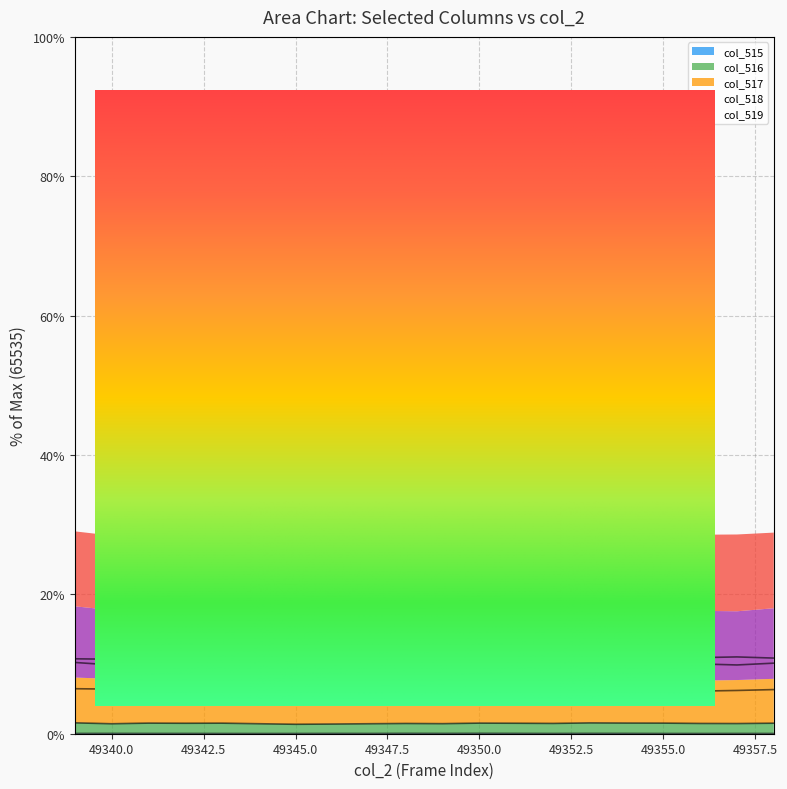

Which label corresponds to the smallest value in the chart?

49344